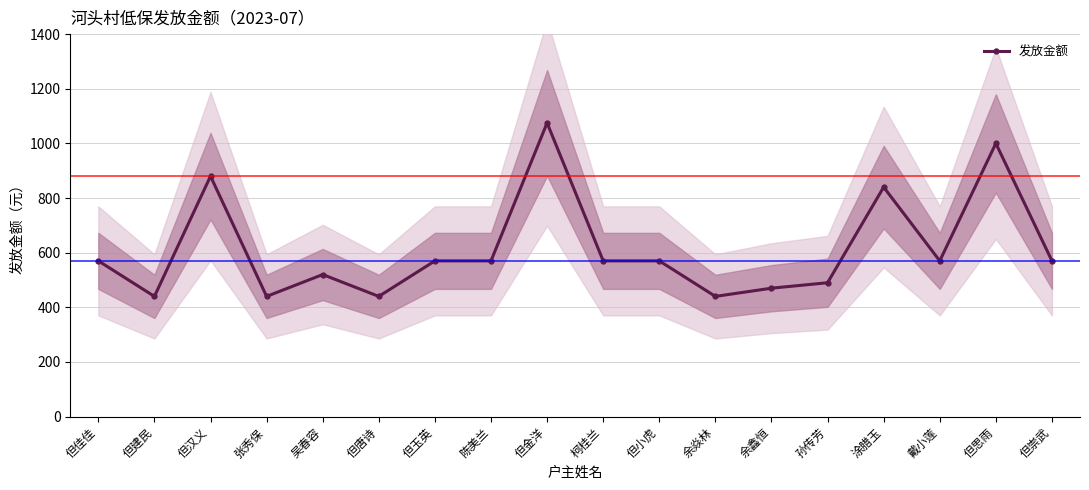

How many distinct data groups are displayed?

1